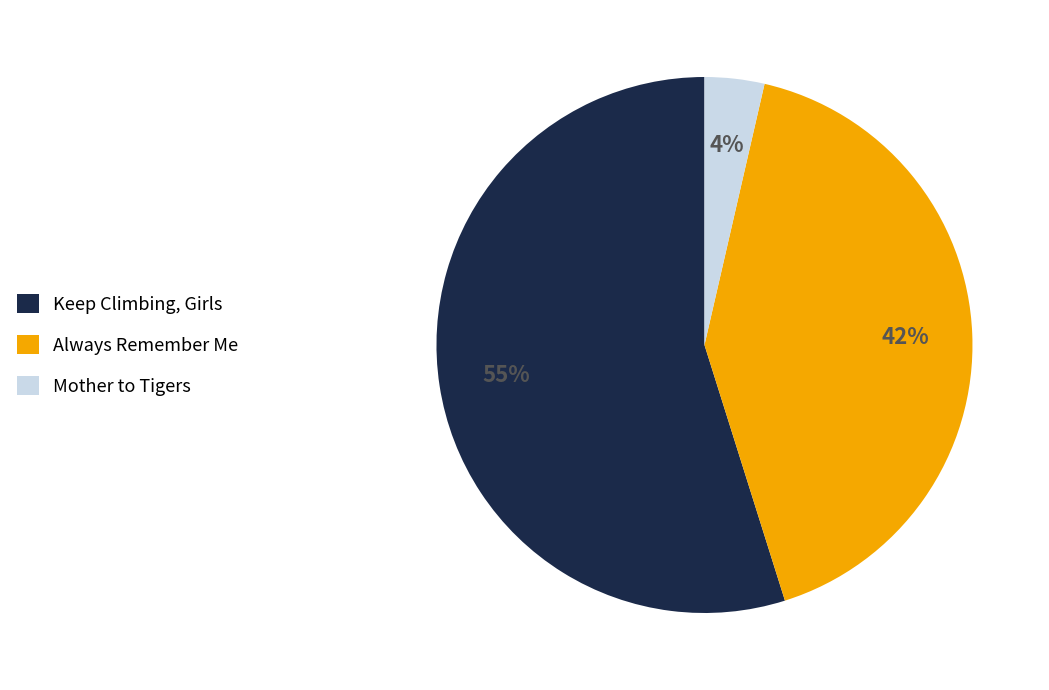

Is there a majority slice in this chart?

Yes